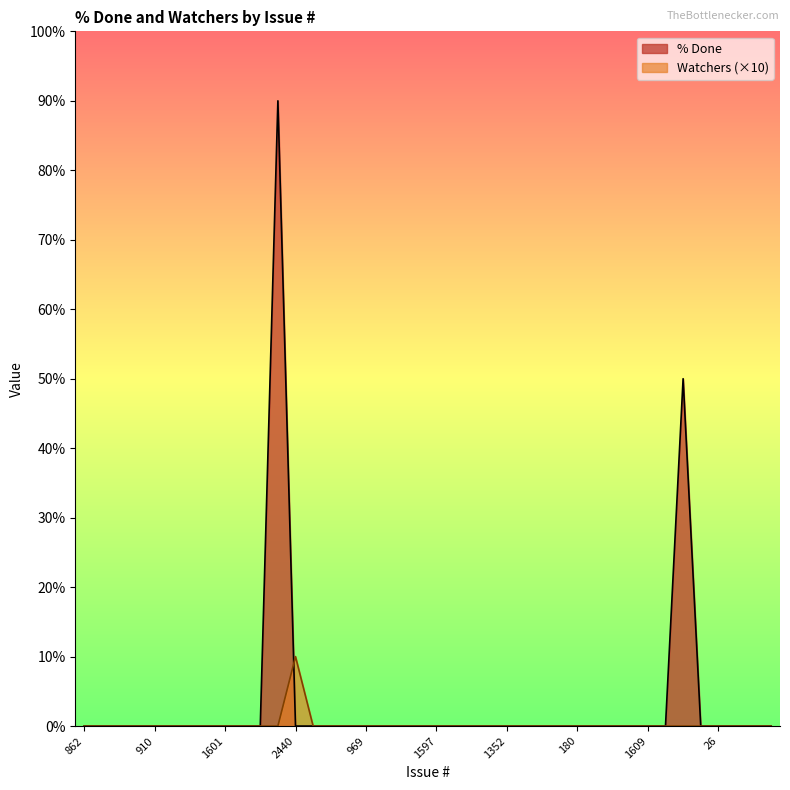

How many interior local peaks does the Watchers series have?

1